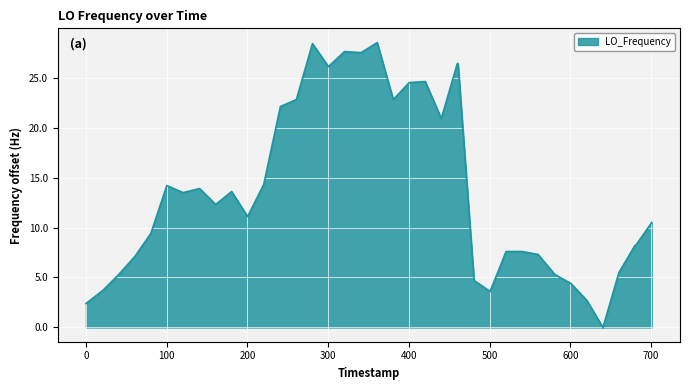

What is the difference between the maximum and minimum values?

28.5